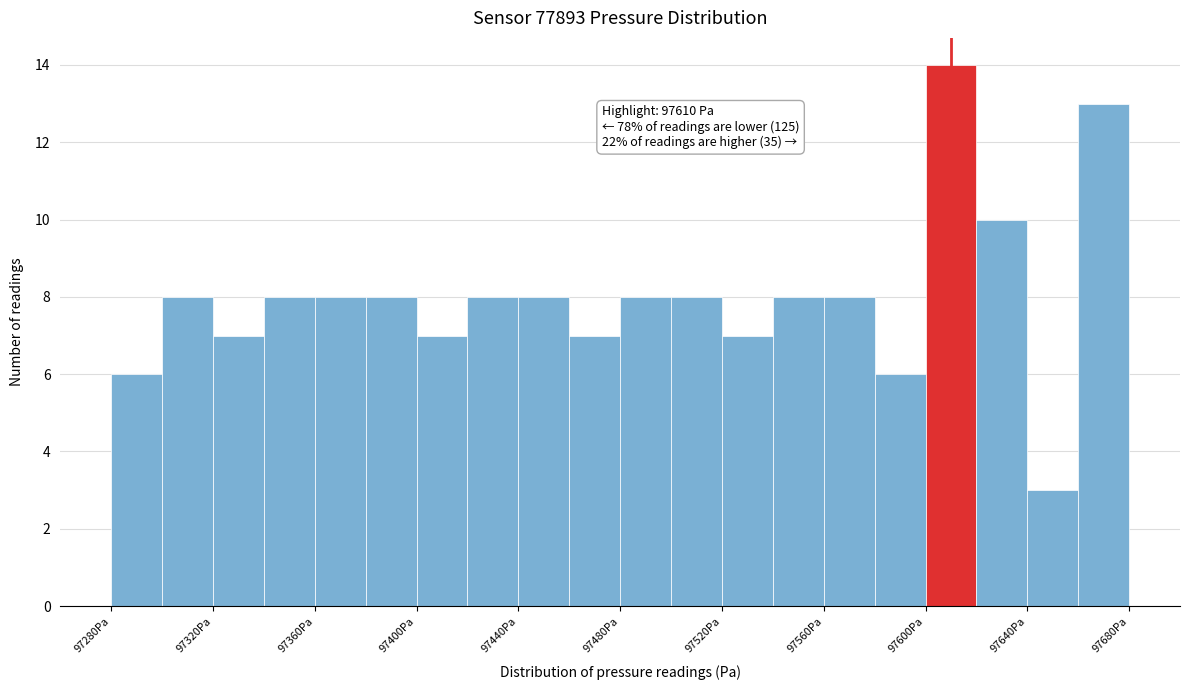

Over which range of the x-axis is the bar tallest?

97600 to 97620